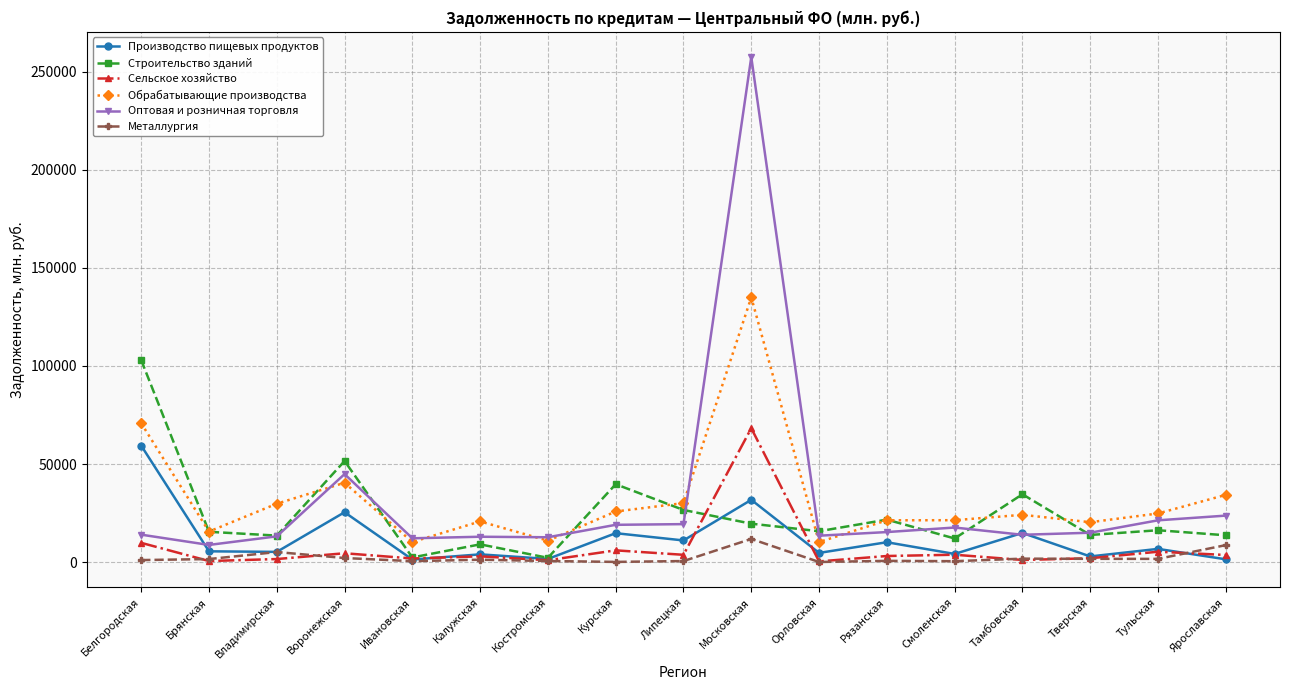

Where does the Обрабатывающие производства series first go above 24118?

Белгородская